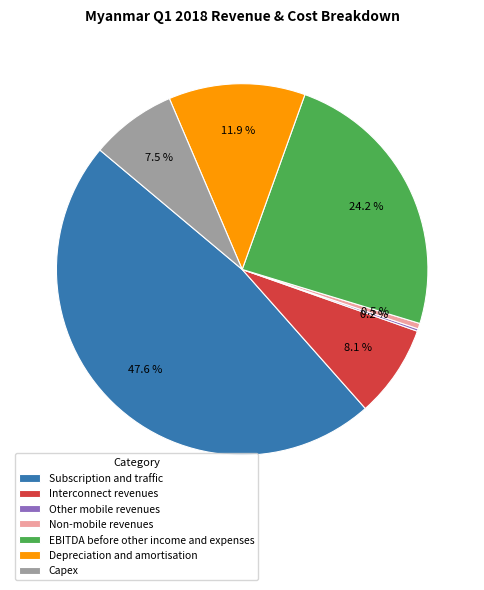

Which category has the biggest portion of the pie?

Subscription and traffic